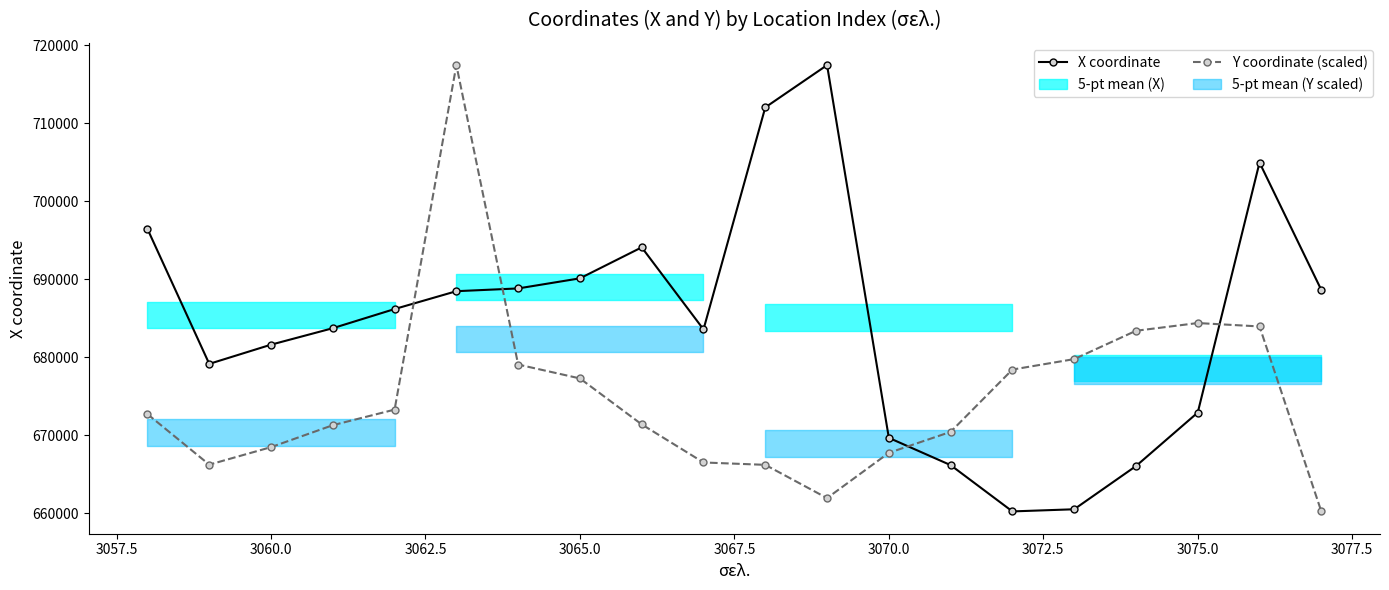

How many interior local valleys does the Y coordinate (scaled) series have?

2